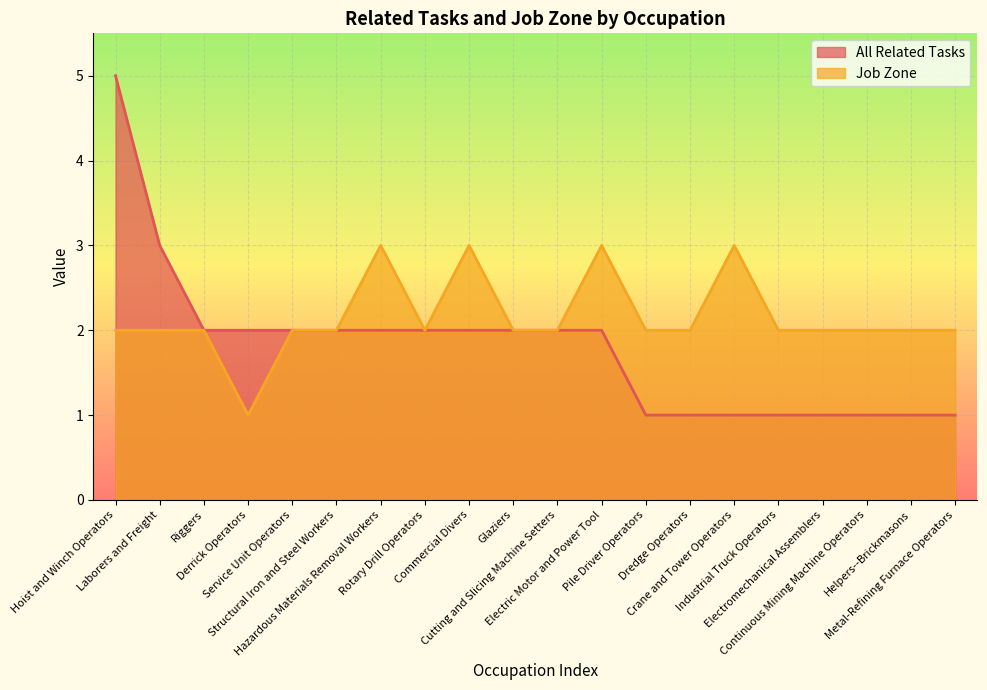

Which series has the largest total across all categories?

Job Zone